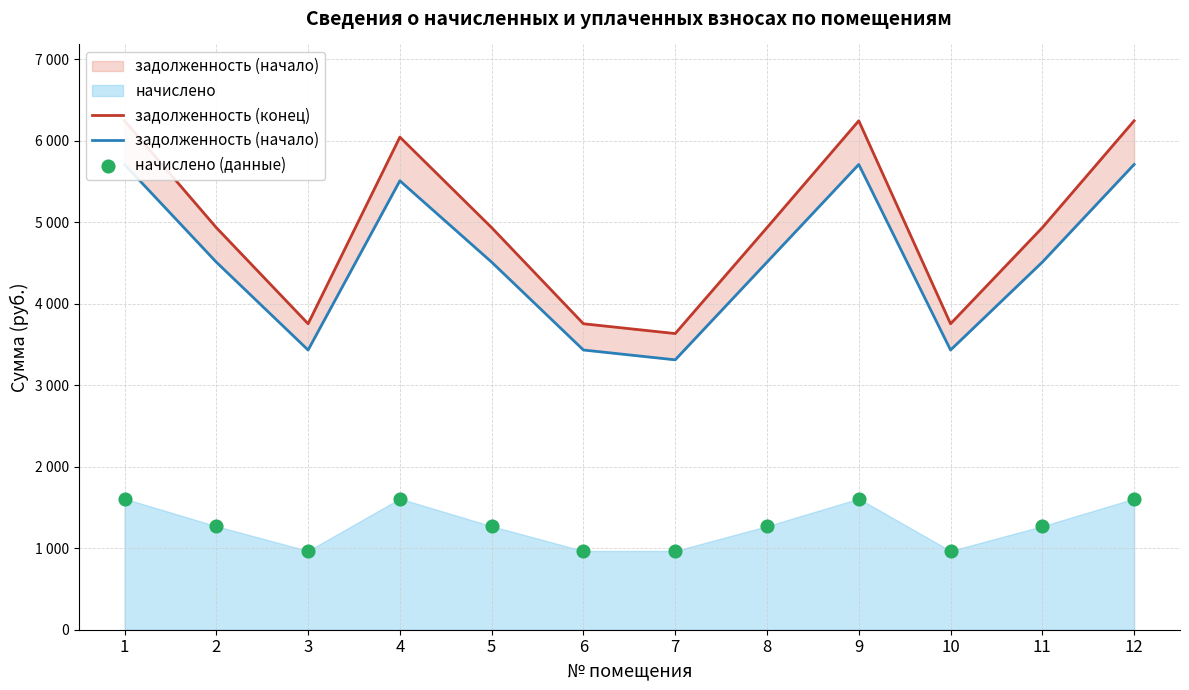

At which category is the sum across all series the highest?

1